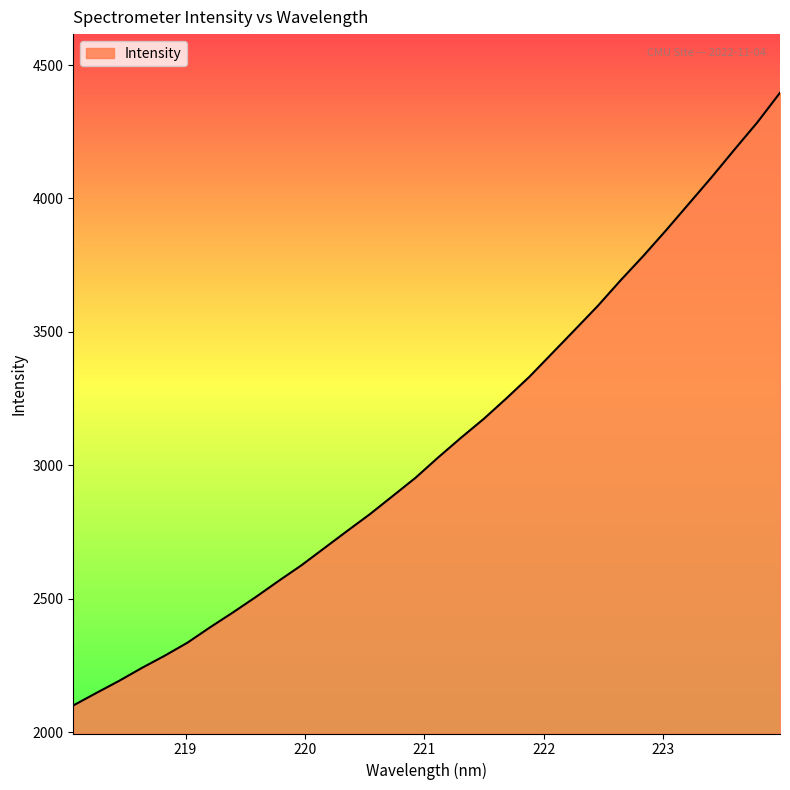

What is the smallest value displayed?

2100.7